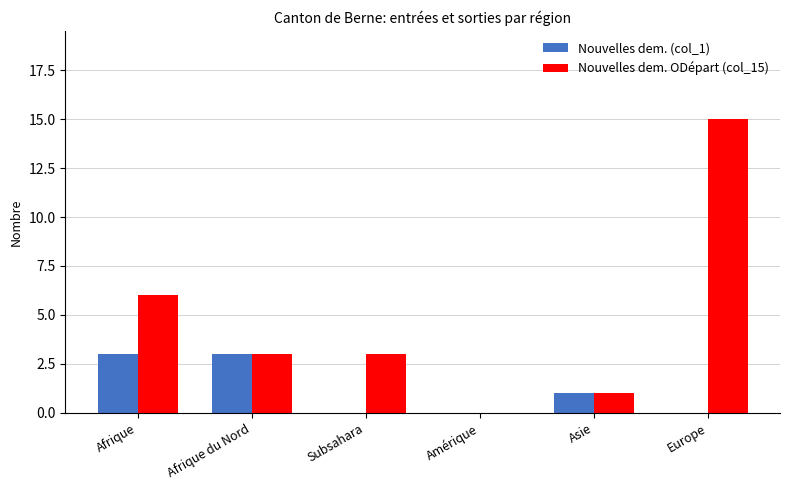

What is the total value across all series at Europe?

15